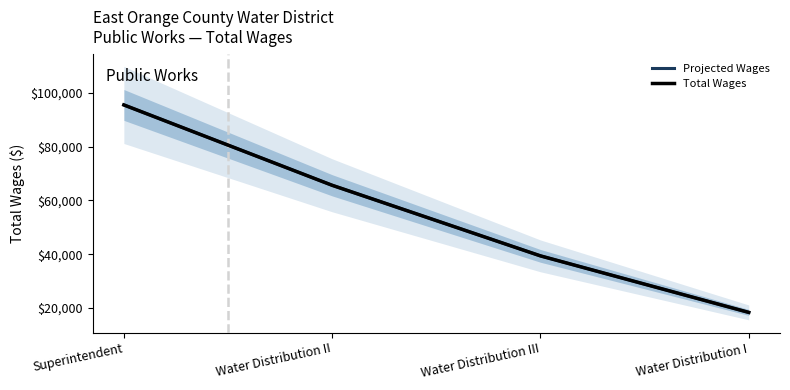

What is the label of the 2nd point from the left?

Water Distribution II